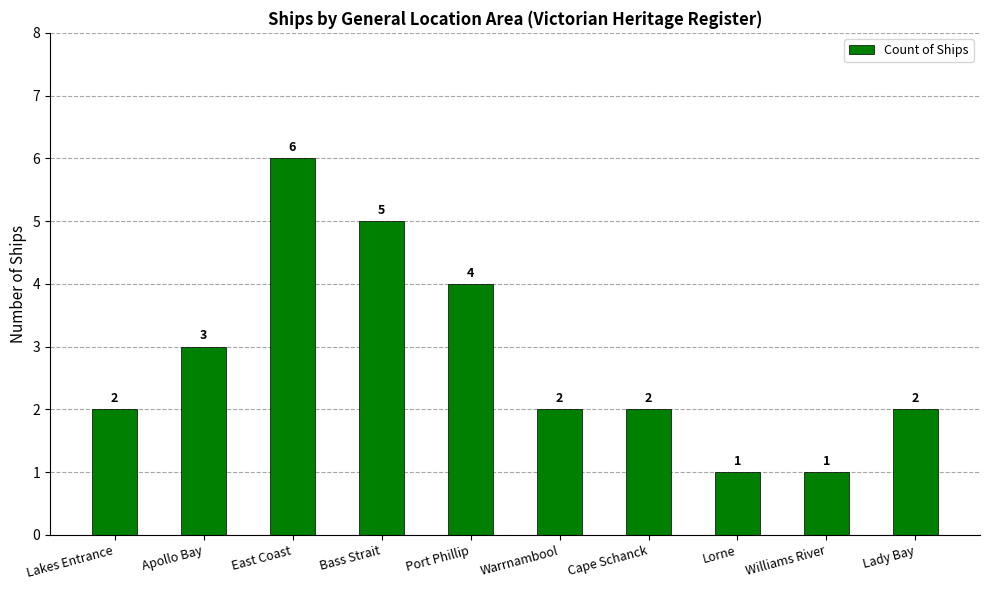

Reading left to right, extract all data points from this chart.

Lakes Entrance=2	Apollo Bay=3	East Coast=6	Bass Strait=5	Port Phillip=4	Warrnambool=2	Cape Schanck=2	Lorne=1	Williams River=1	Lady Bay=2